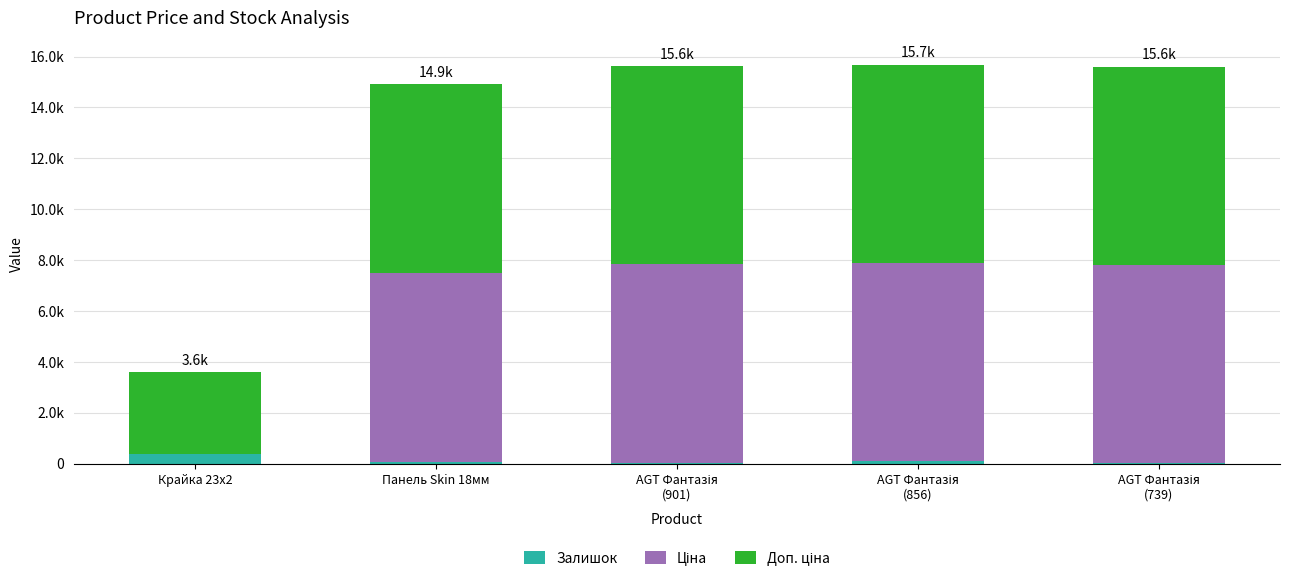

What position from the left is AGT Фантазія
(901)?

3